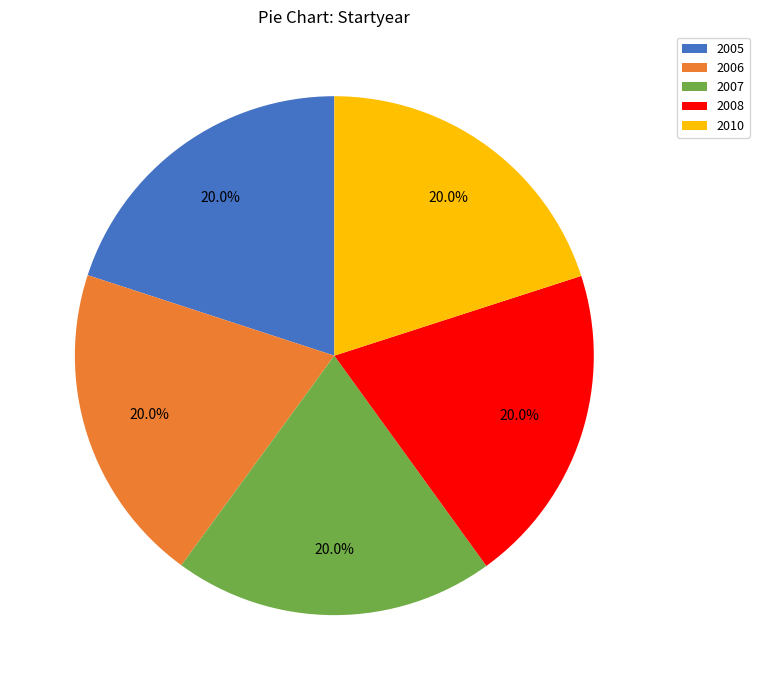

Approximately how many times larger is the value at 2005 compared to 2007?

1.0